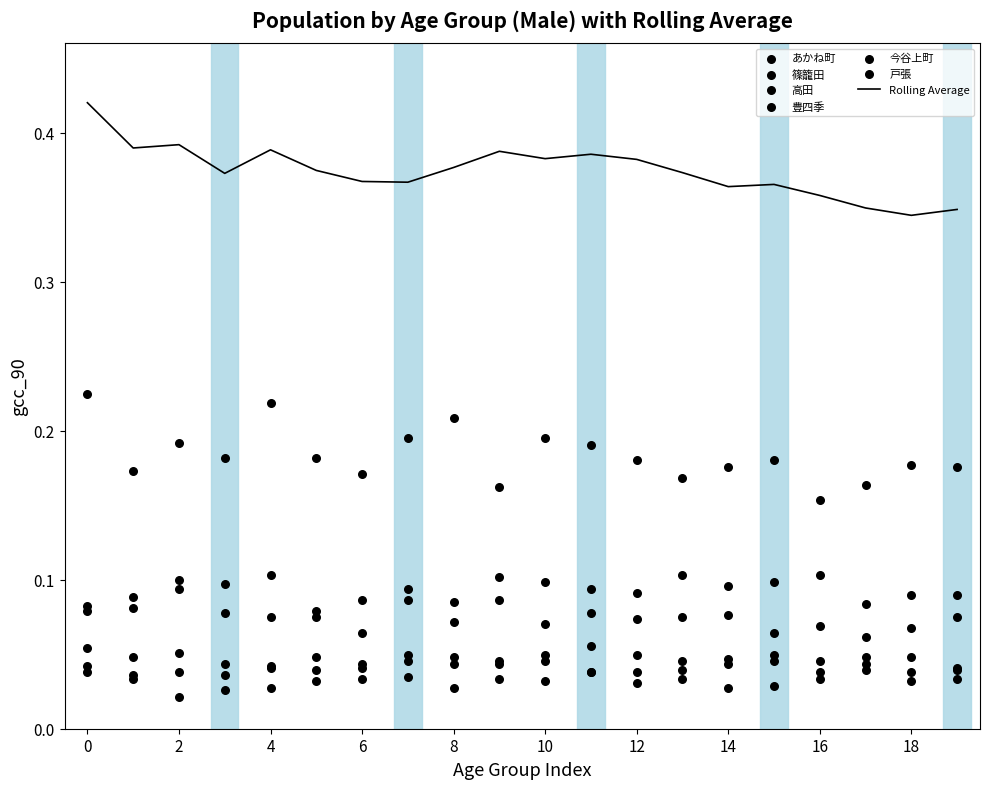

Which series has the largest total across all categories?

豊四季